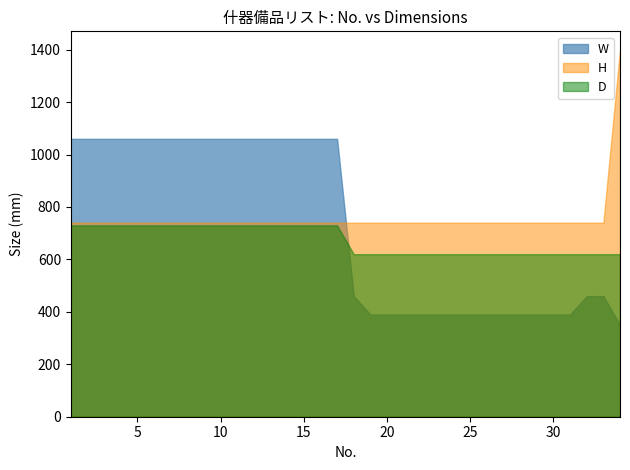

The D series shows 620 at 28. True or false?

True